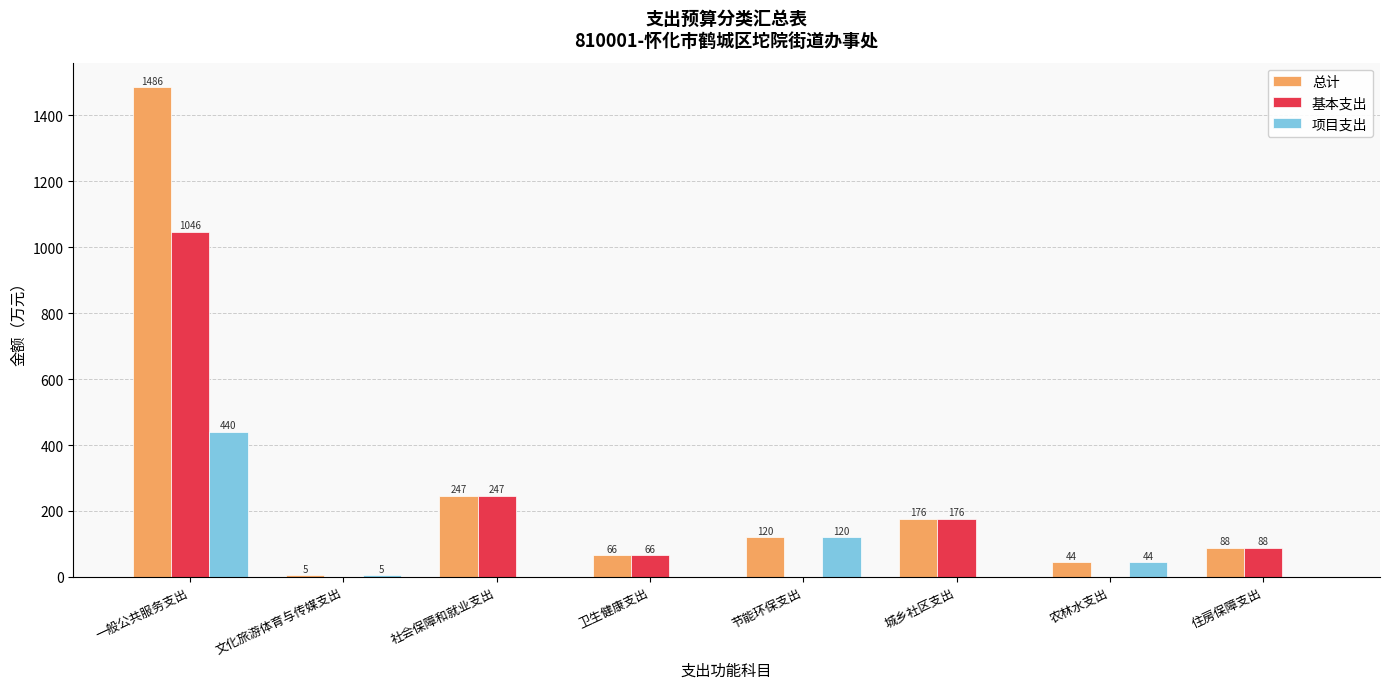

The 总计 series shows 44.0 at 农林水支出. True or false?

True